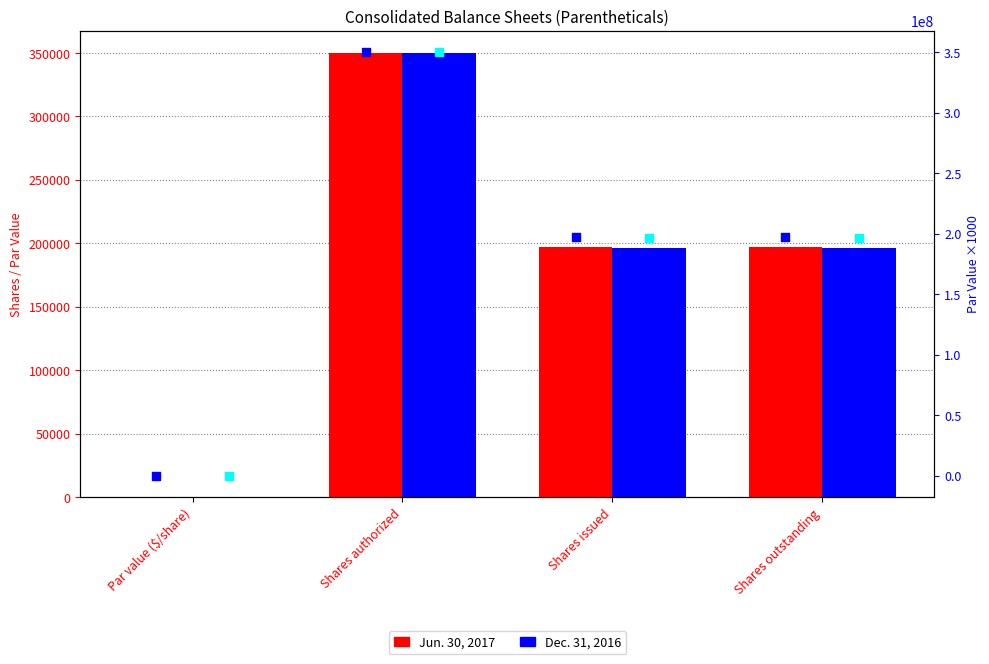

Which series reaches the maximum Y coordinate?

Jun. 30, 2017 (par×1000)